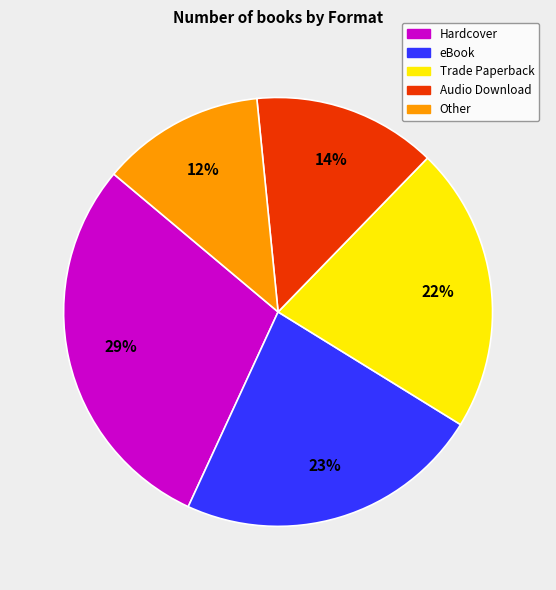

The Other slice represents 12% of the pie. True or false?

True